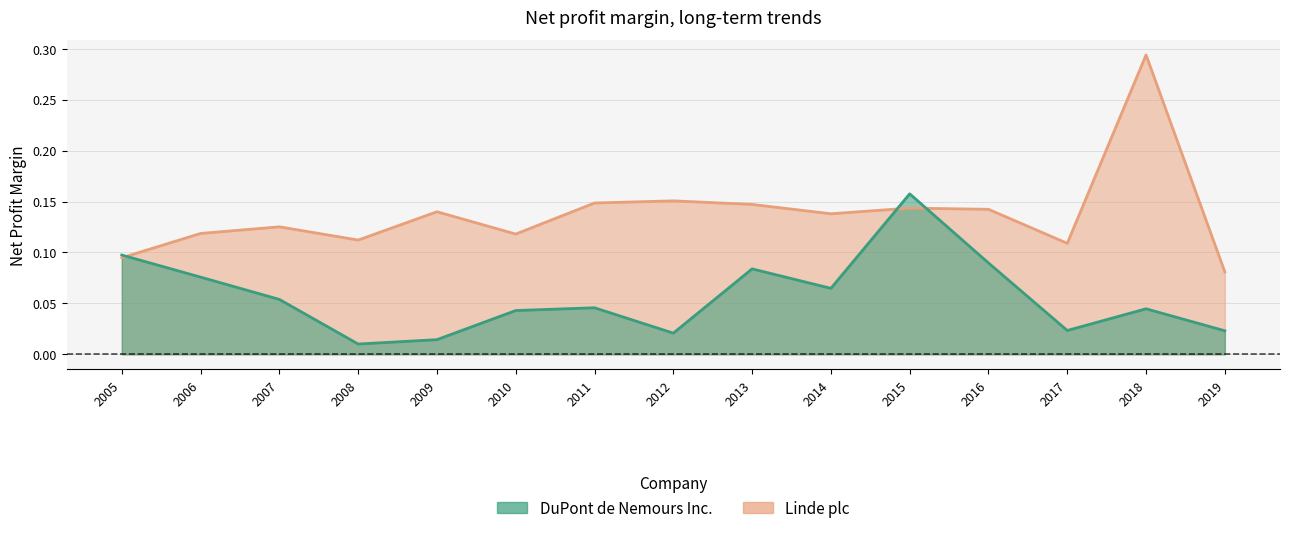

At which label does Linde plc reach its peak?

2018